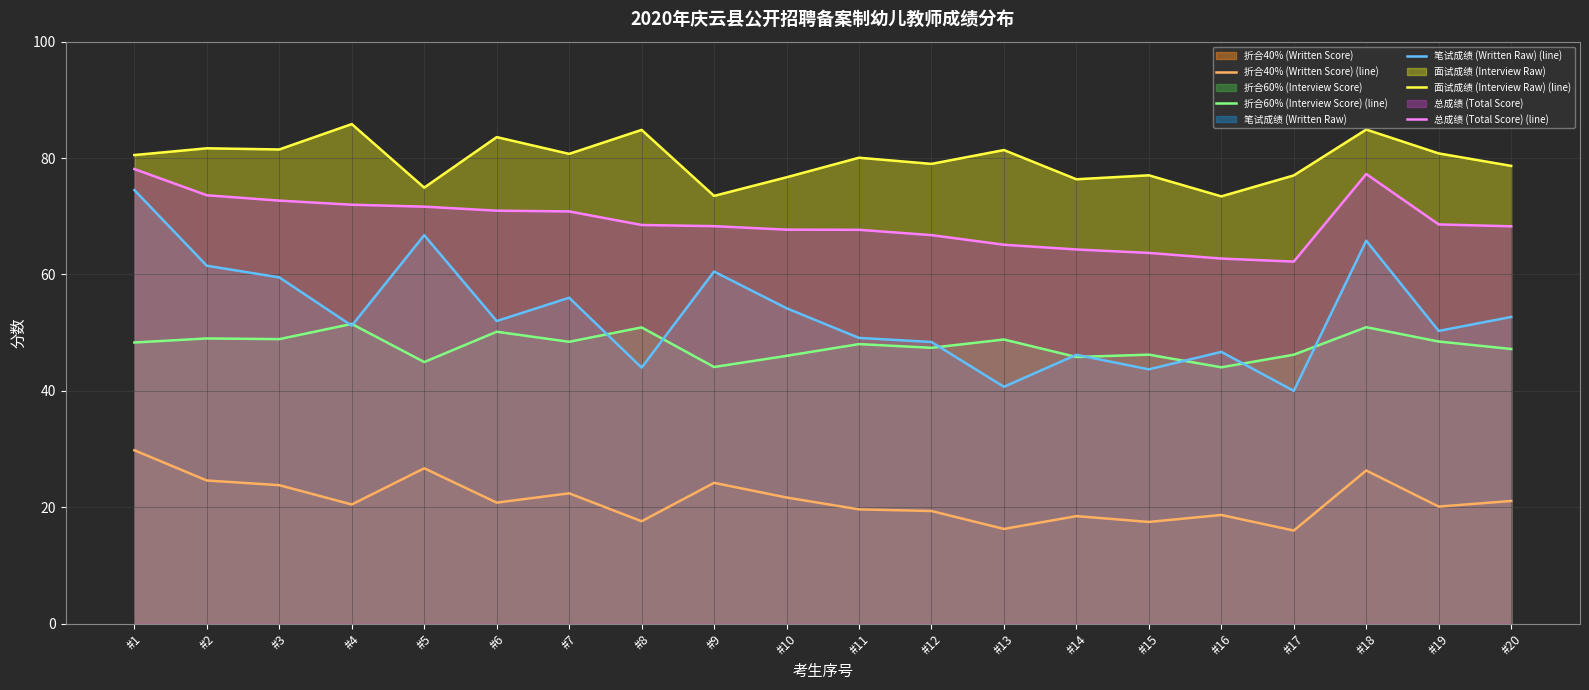

The 折合40% (Written Score) (line) series shows 11.9 at #9. True or false?

False